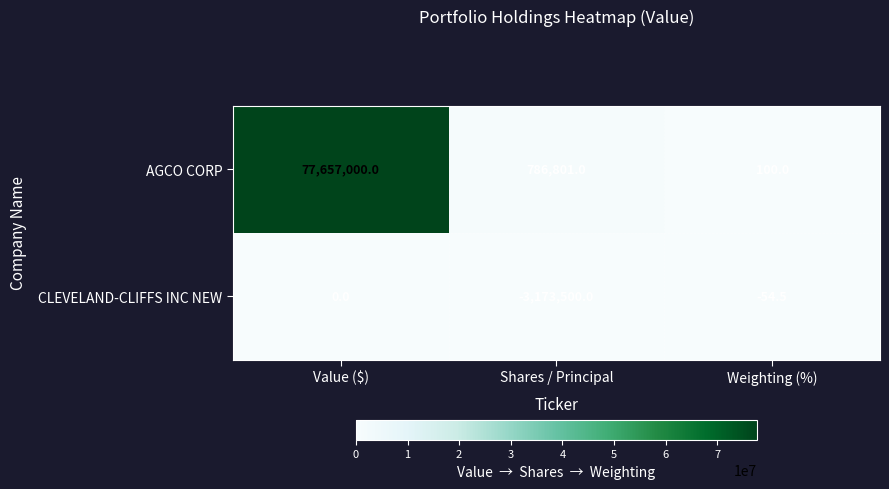

The CLEVELAND-CLIFFS INC NEW series shows 0.0 at Value ($). True or false?

True